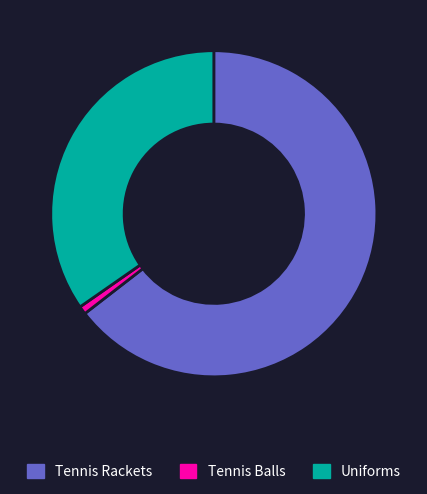

Which slice is the largest?

Tennis Rackets